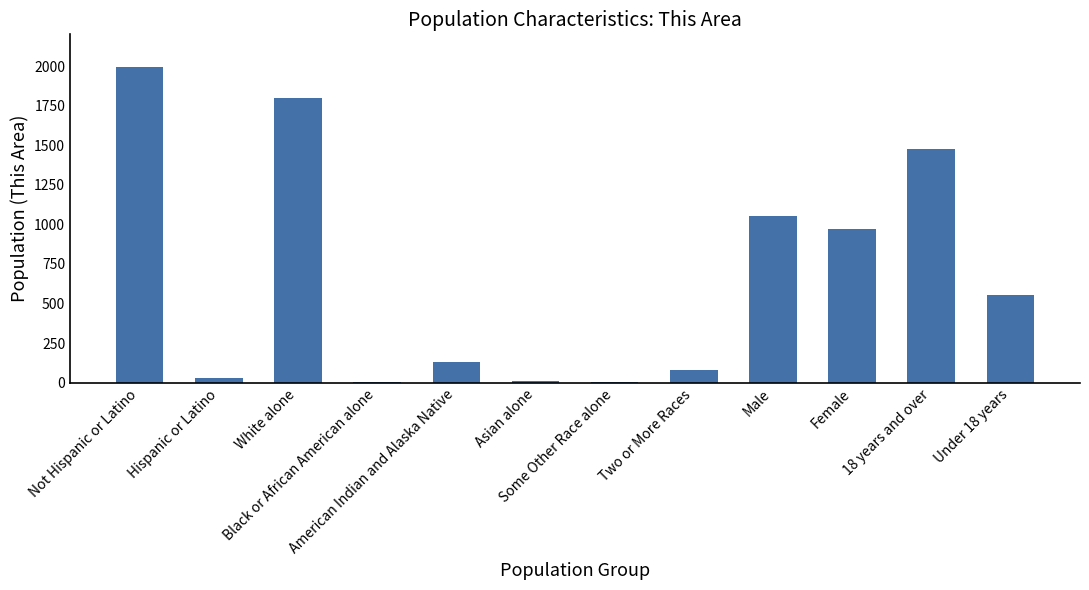

What is the greatest value displayed?

1996